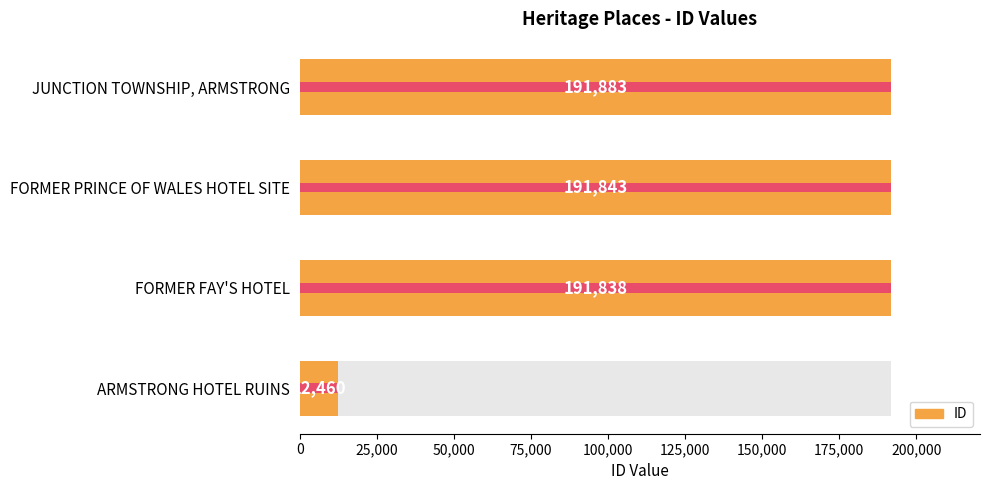

Is it true that the value at FORMER FAY'S HOTEL is 191838?

True